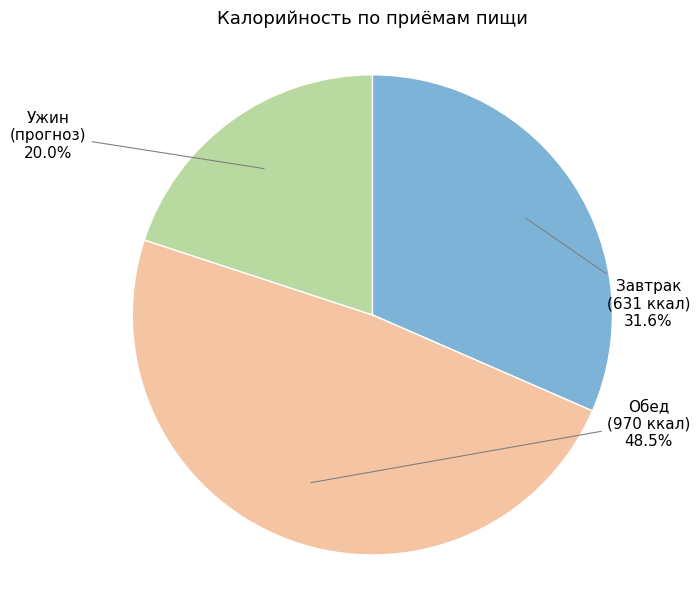

Does any single category account for the majority?

No